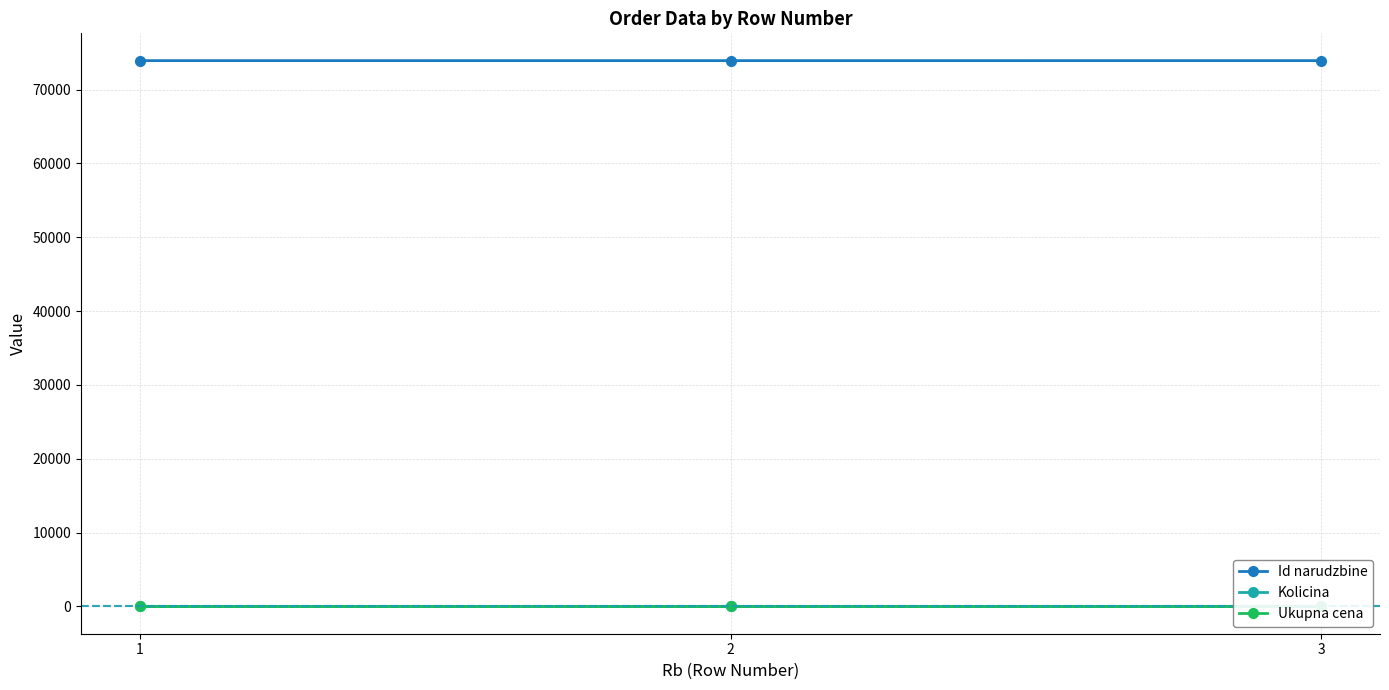

What is the total value across all series at 3?

73916